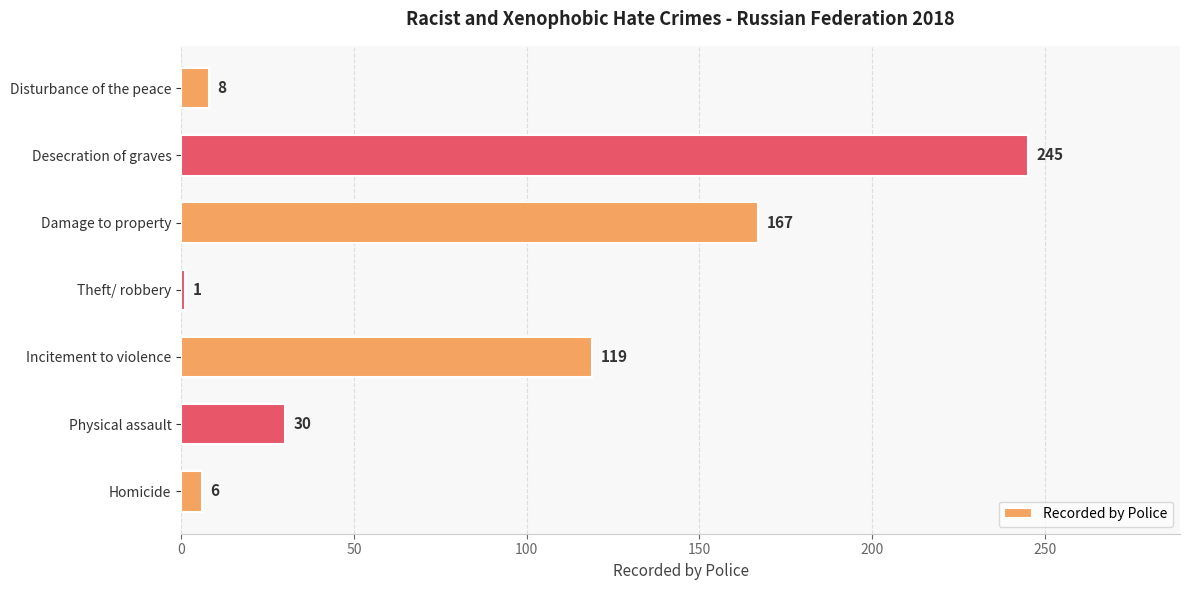

List the labels in order of value, largest first.

Desecration of graves, Damage to property, Incitement to violence, Physical assault, Disturbance of the peace, Homicide, Theft/ robbery